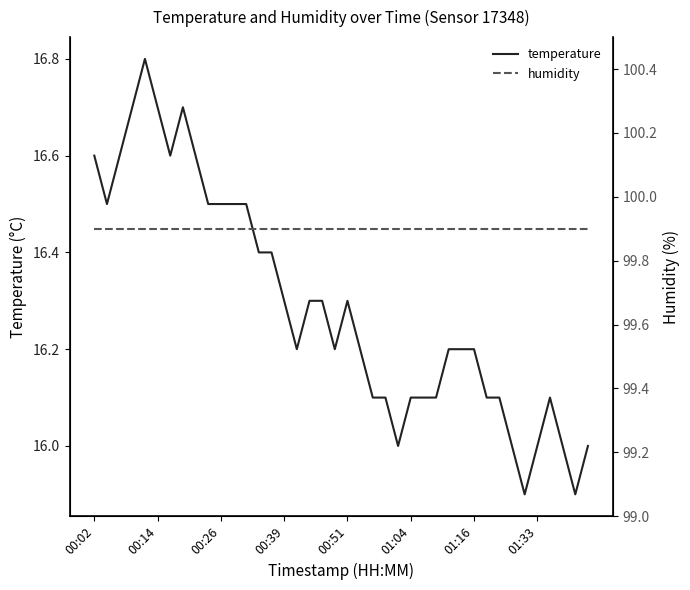

Is the value of temperature at 00:02 greater than the value of humidity at 01:33?

No